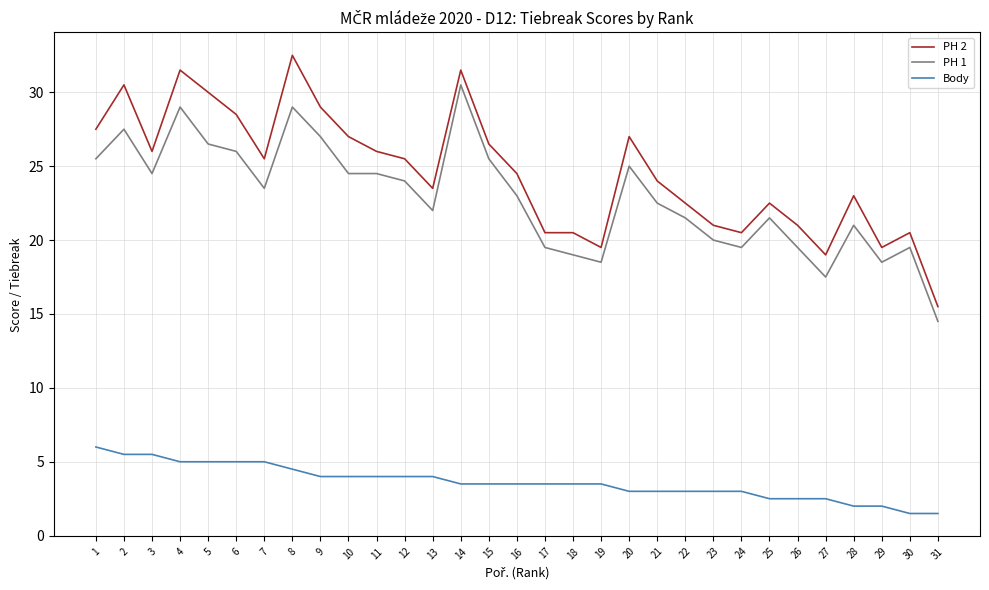

The value of PH 2 at 7 is 25.5. True or false?

True